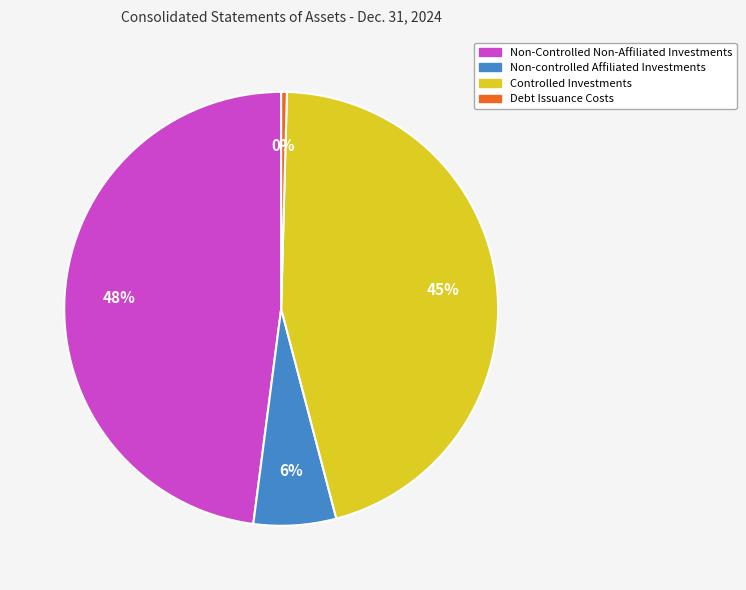

Is there any slice that represents more than half of the pie?

No